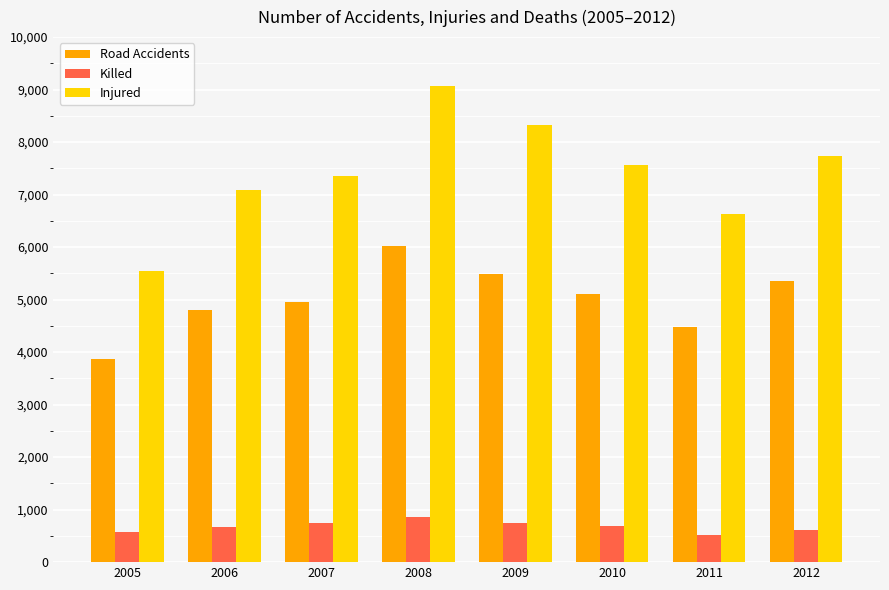

What is the minimum value shown in the chart?

526